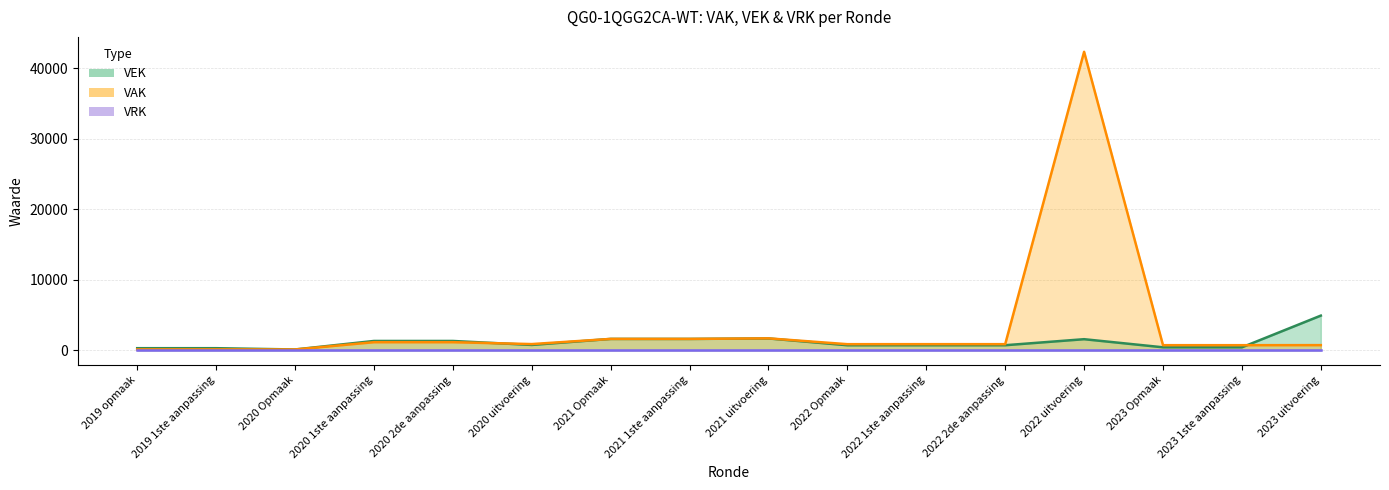

How many data points does each series have?

16